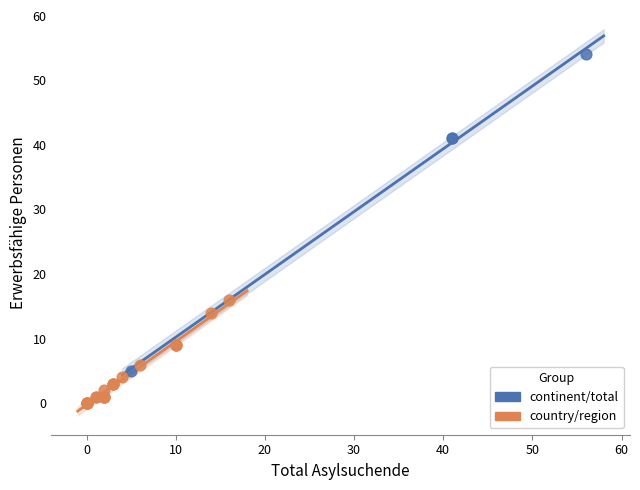

Which series contains the highest Y value?

continent/total